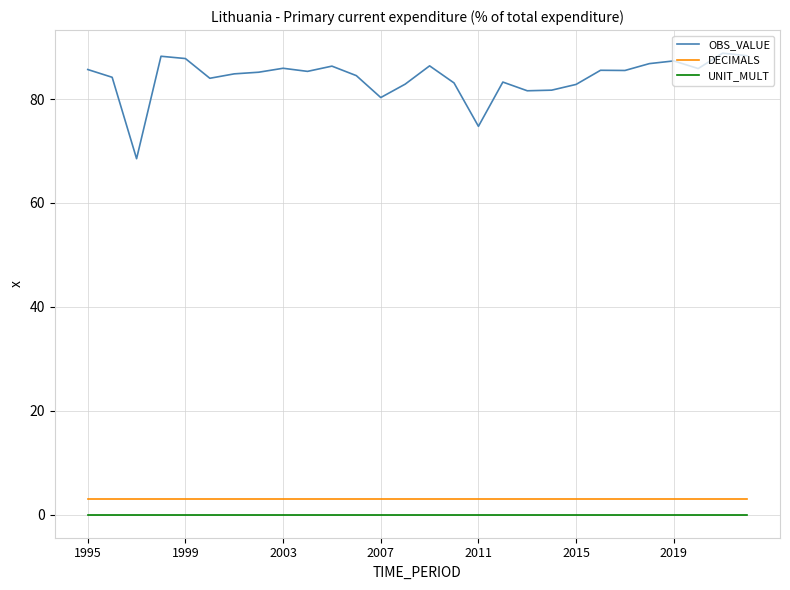

What is the highest value of the DECIMALS series?

3.0